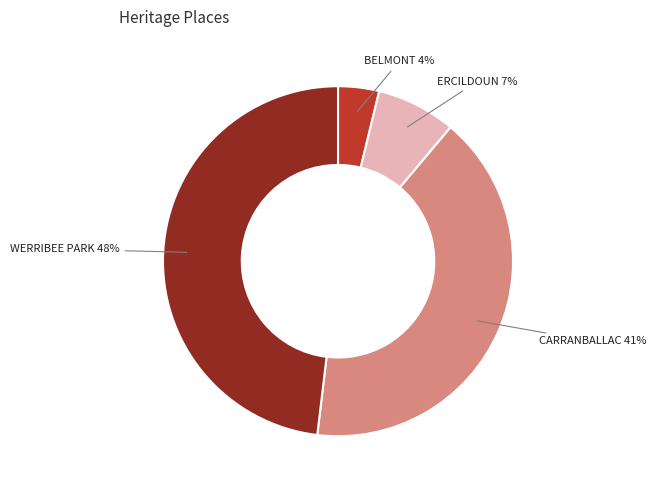

Is it true that WERRIBEE PARK is 48% of the pie?

True